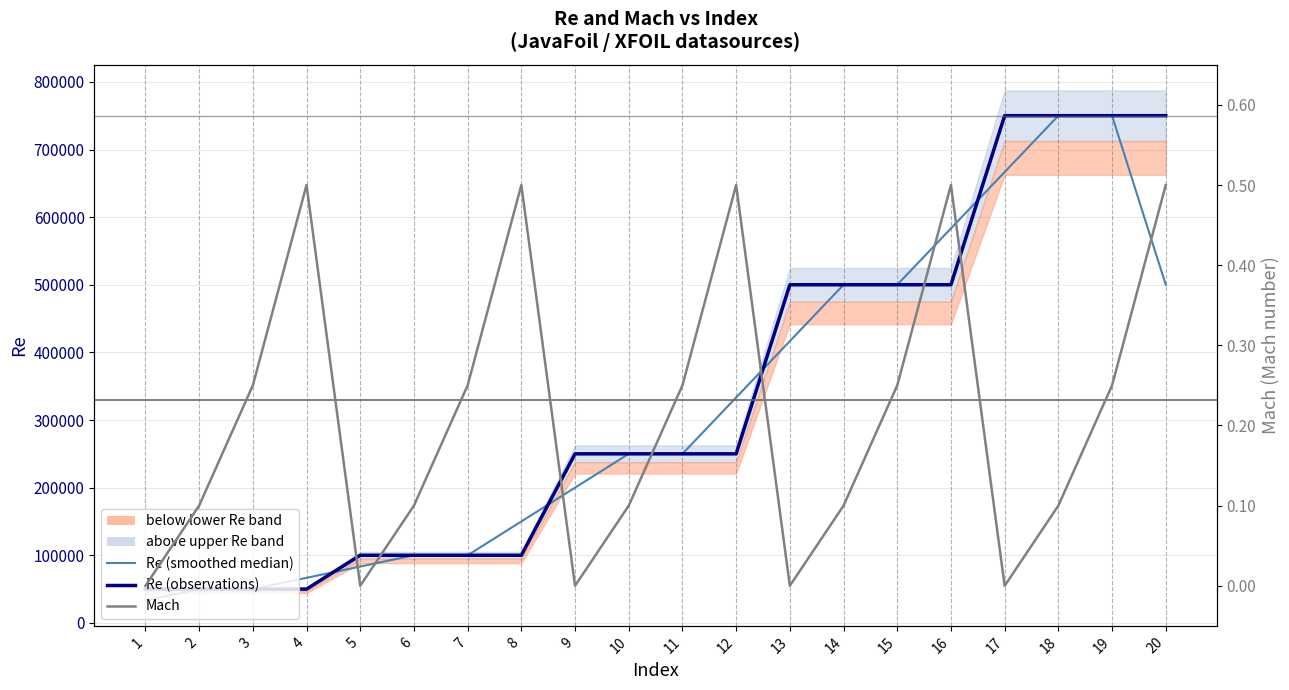

Which category has the lowest value in the Re (observations) series?

1